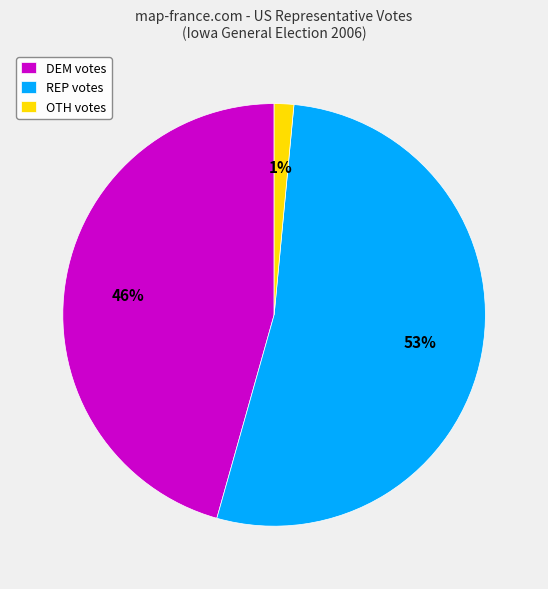

The OTH votes slice represents 1% of the pie. True or false?

True